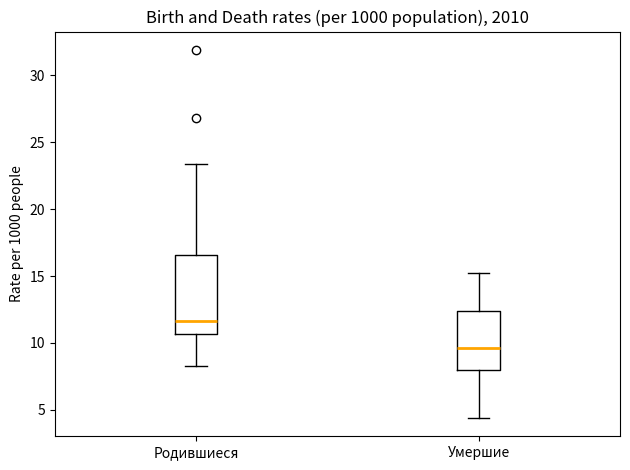

Where is the upper edge of the box for Умершие on the y-axis? The values are not printed on the chart, so give them approximately, as read against the axis.

12.5